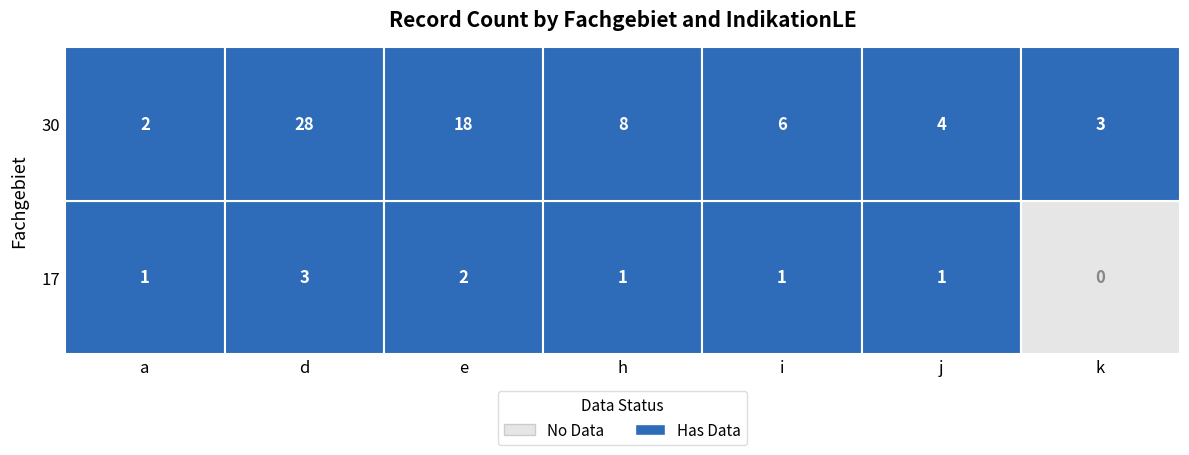

Reading left to right, extract all data points from this chart.

17: a=1	d=3	e=2	h=1	i=1	j=1	k=0
30: a=2	d=28	e=18	h=8	i=6	j=4	k=3